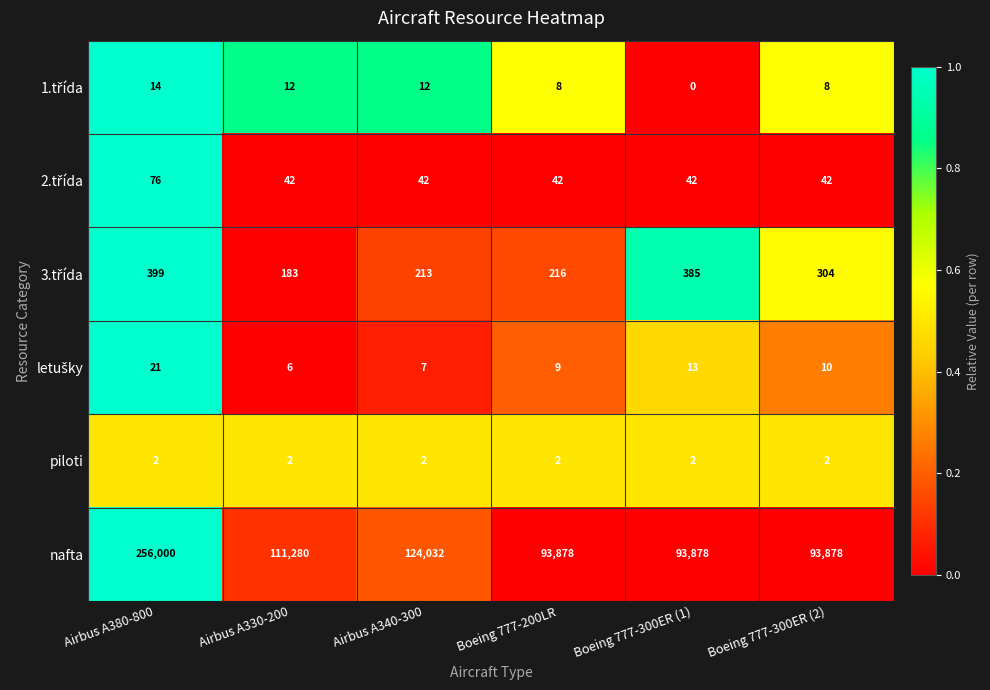

At how many categories does at least one series exceed 0?

6